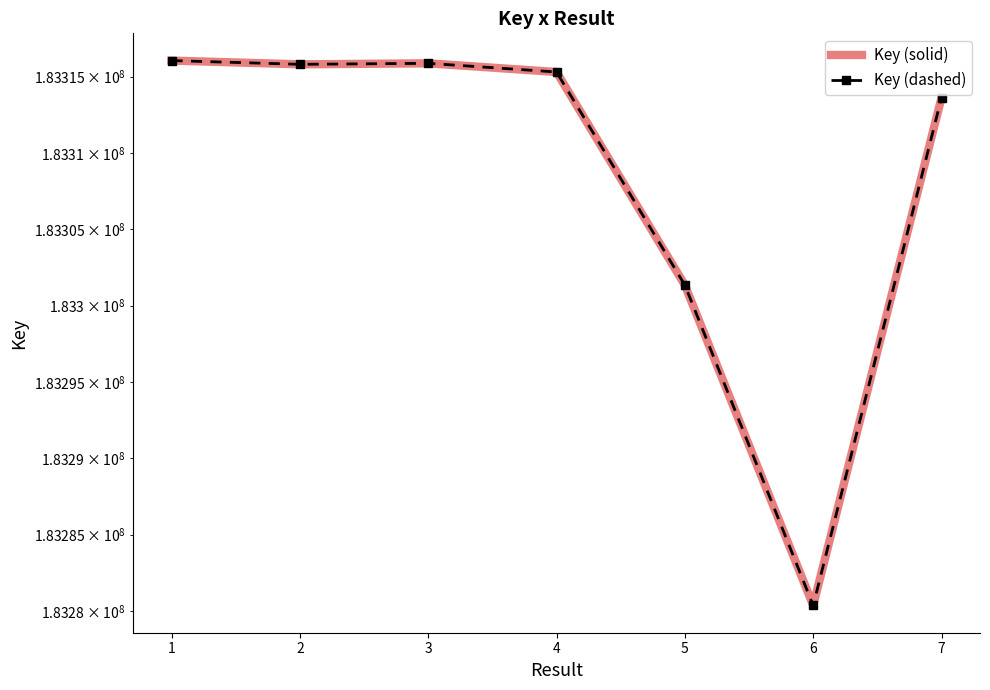

Is this an area chart (filled region under the line)?

No